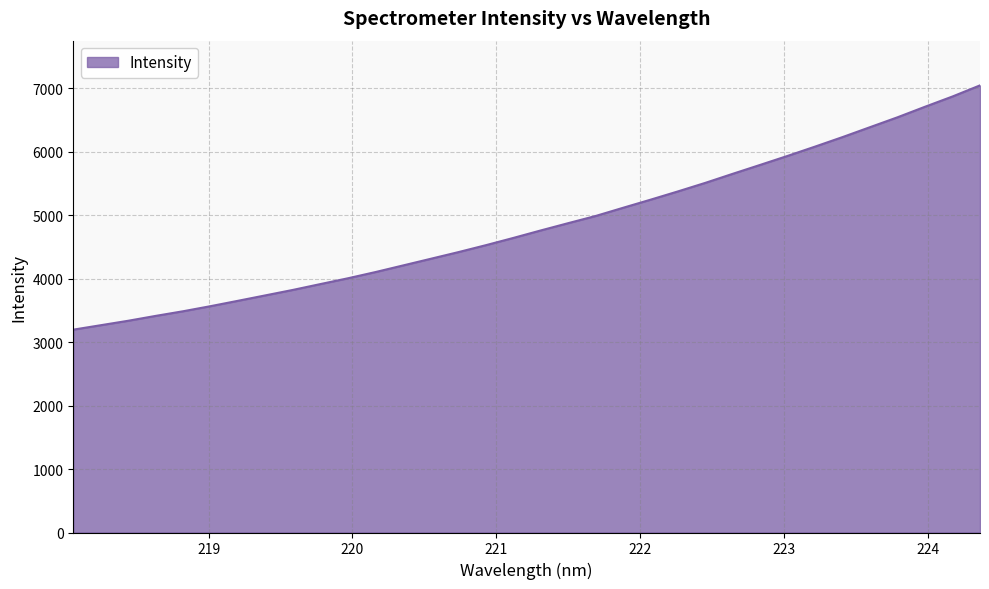

What is the minimum value shown in the chart?

3196.7